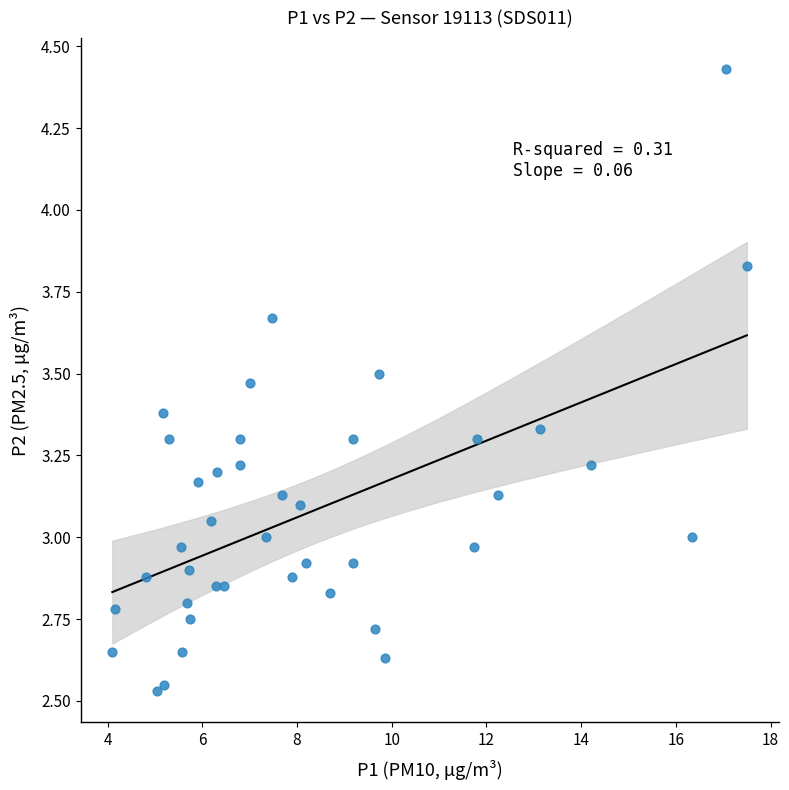

What is the range of Y values (max minus min)?

1.9